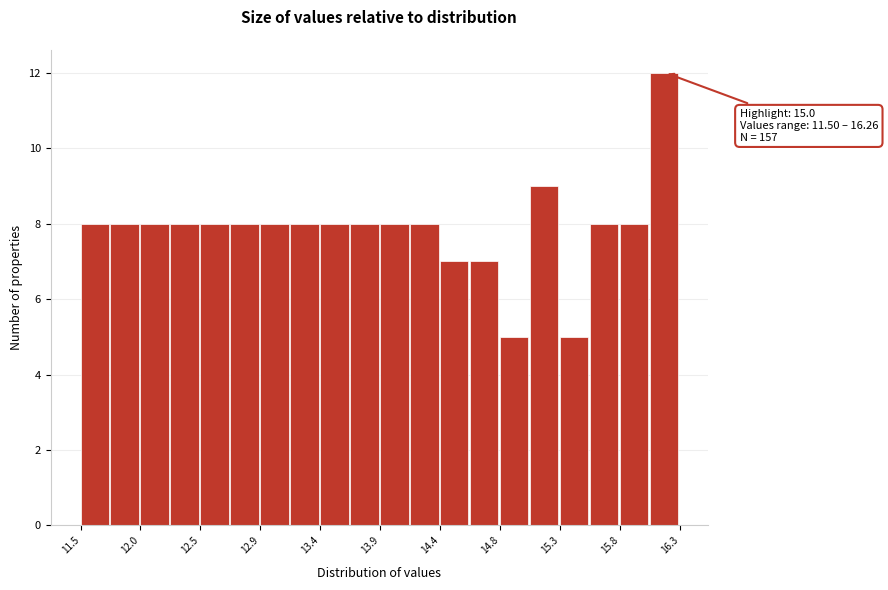

Over which range of the x-axis is the bar tallest?

16.00 to 16.25